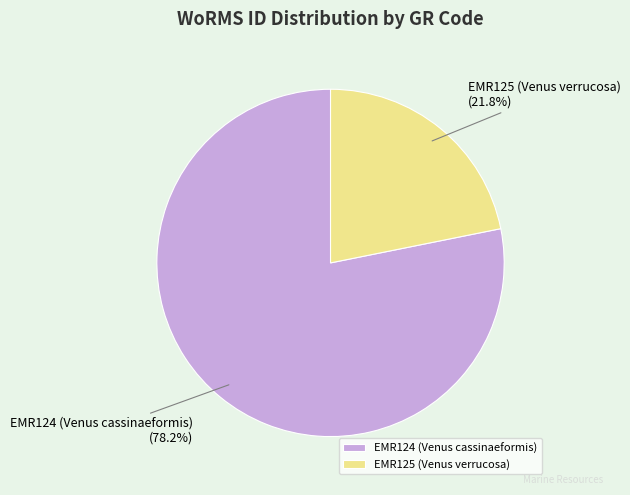

Combined, do EMR124 (Venus cassinaeformis) and EMR125 (Venus verrucosa) account for over 50%?

Yes